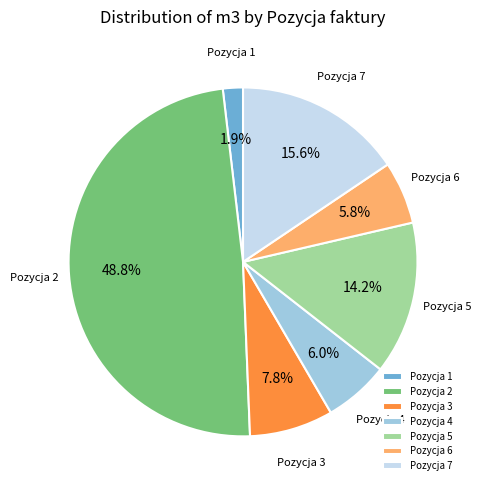

Does Pozycja 1 represent more than half of the total?

No